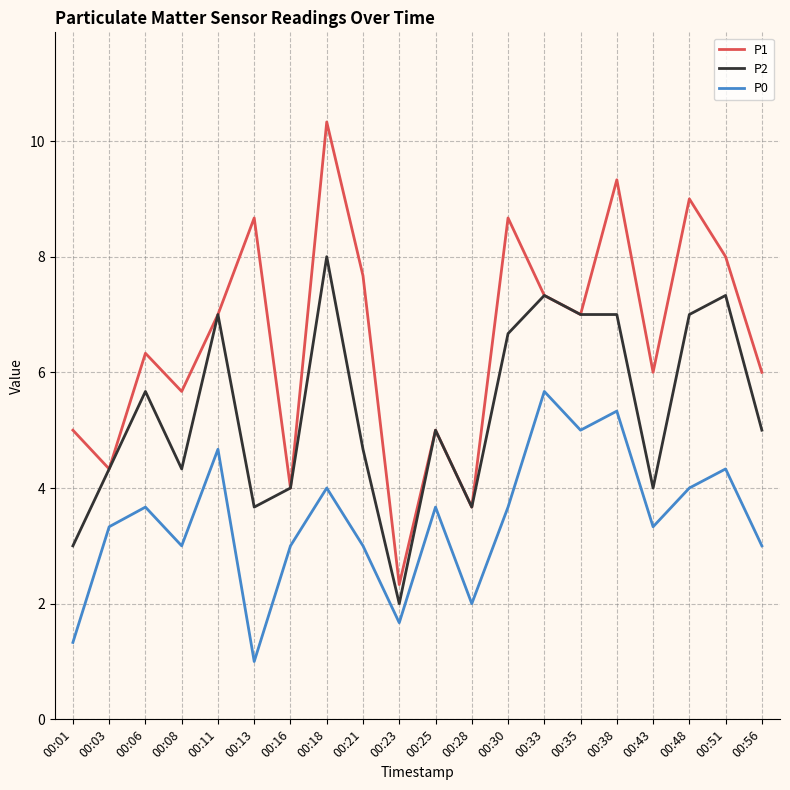

Which series has the largest total across all categories?

P1